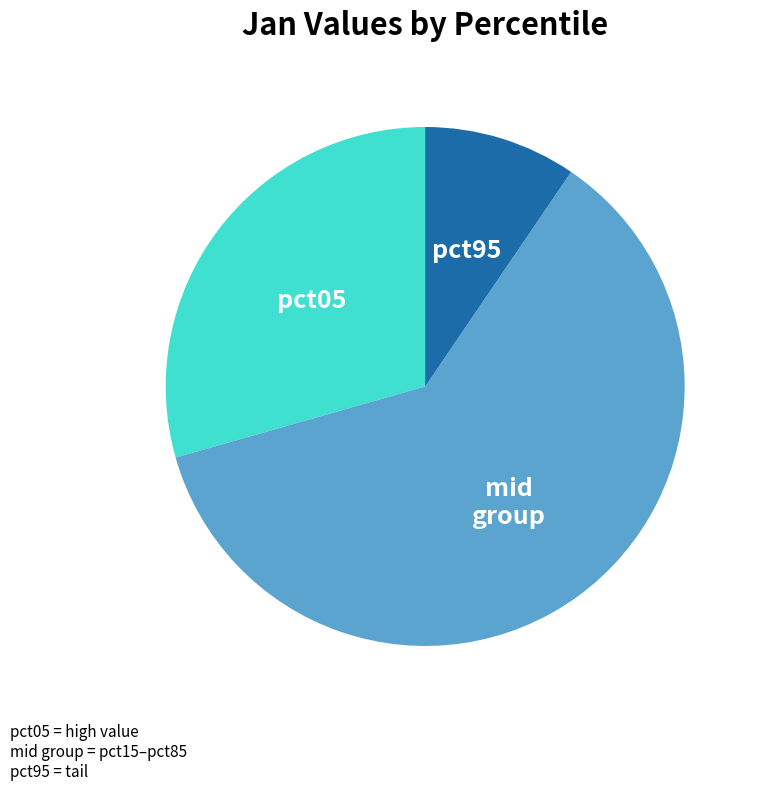

Is there a majority slice in this chart?

Yes